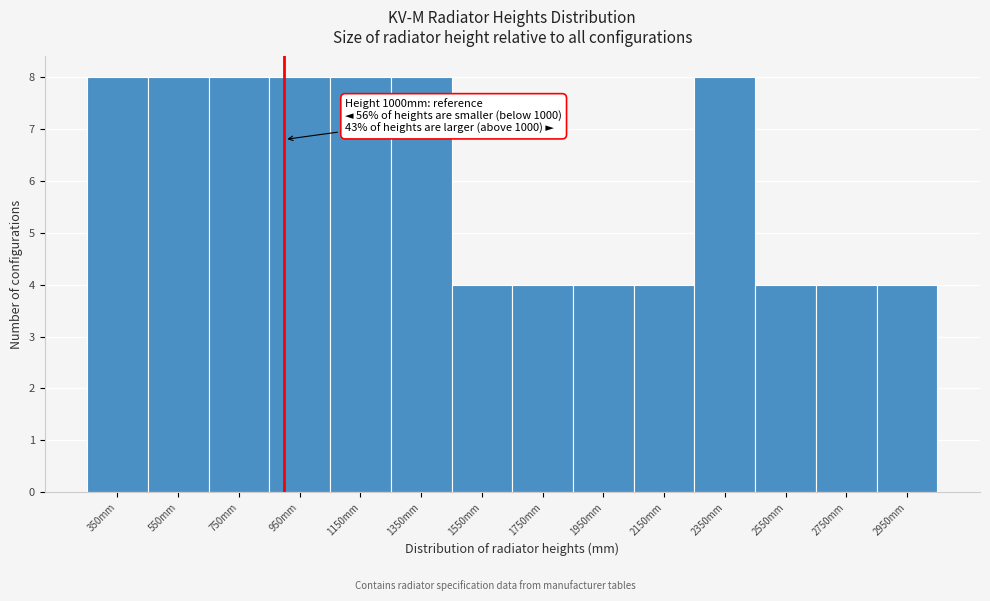

Reading left to right, what are all the values shown in this chart?

350mm=8	550mm=8	750mm=8	950mm=8	1150mm=8	1350mm=8	1550mm=4	1750mm=4	1950mm=4	2150mm=4	2350mm=8	2550mm=4	2750mm=4	2950mm=4